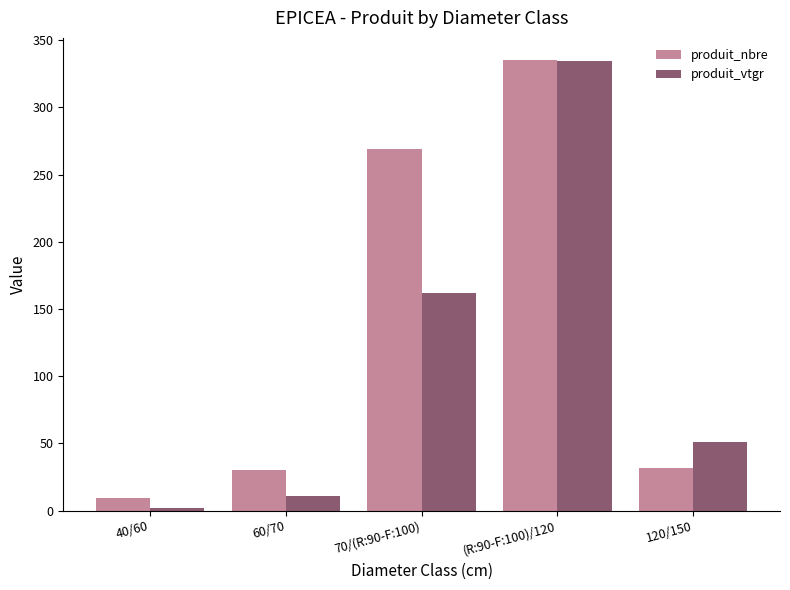

Which series has the largest total across all categories?

produit_nbre